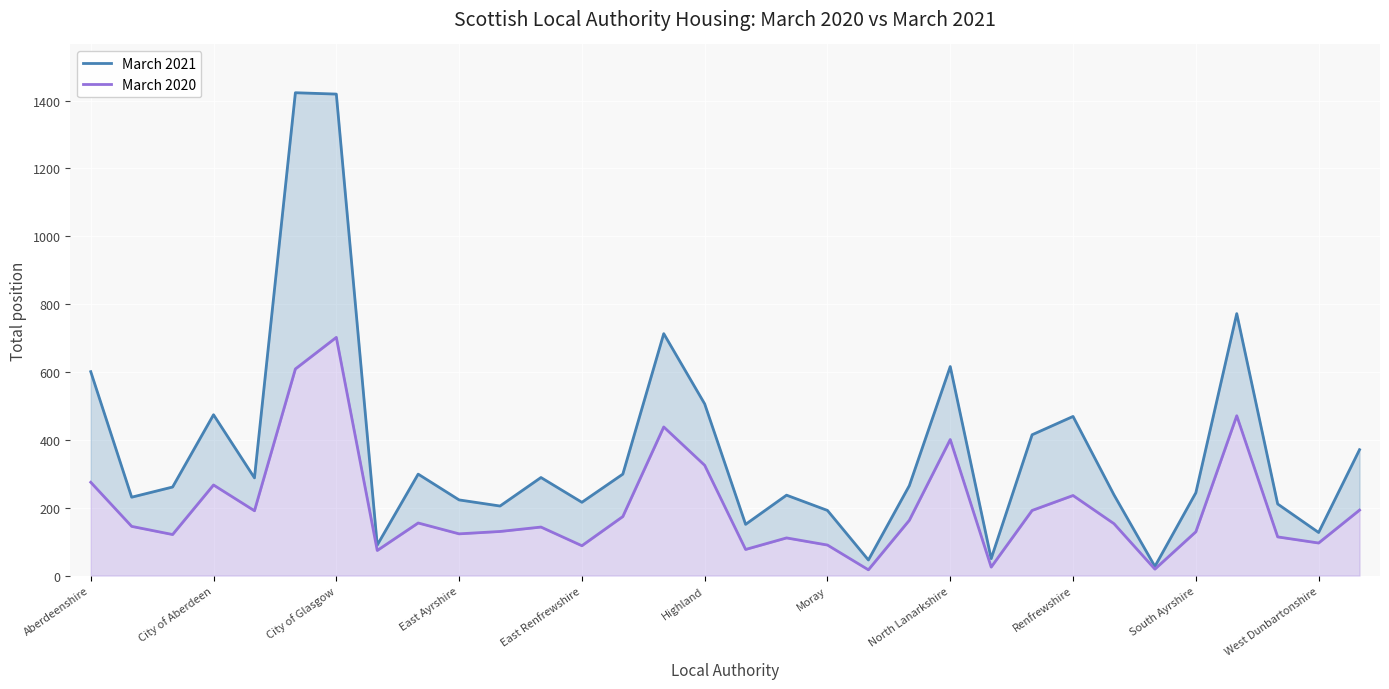

Where does the March 2020 series first go above 153?

Aberdeenshire